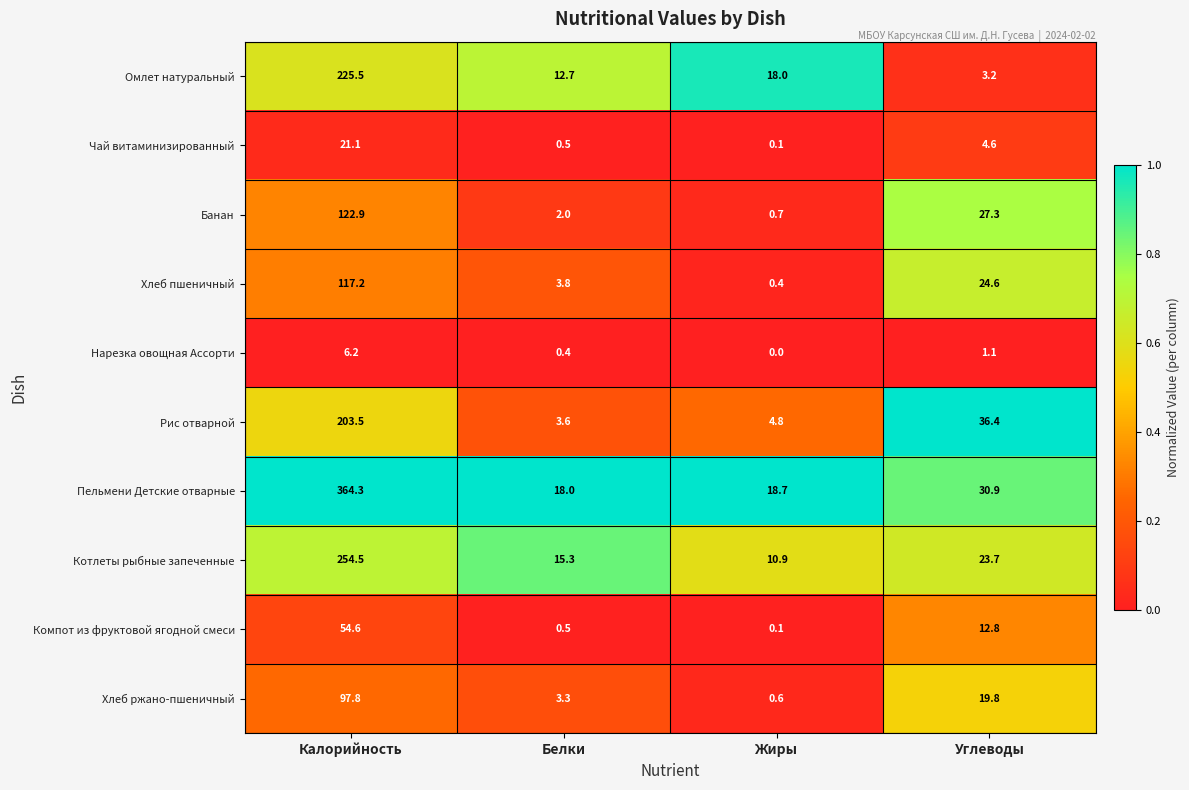

The value of Пельмени Детские отварные at Углеводы is 50.4. True or false?

False